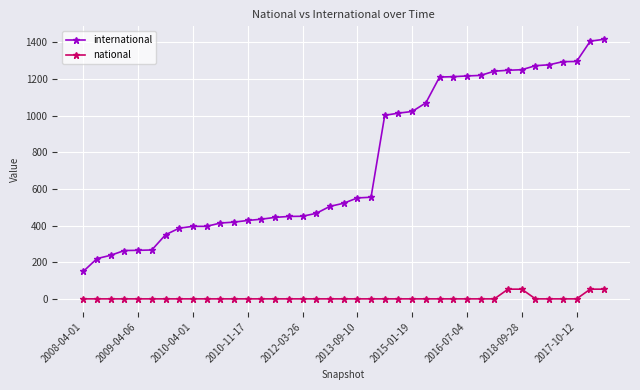

Rank the series by their maximum value, from highest to lowest.

international, national